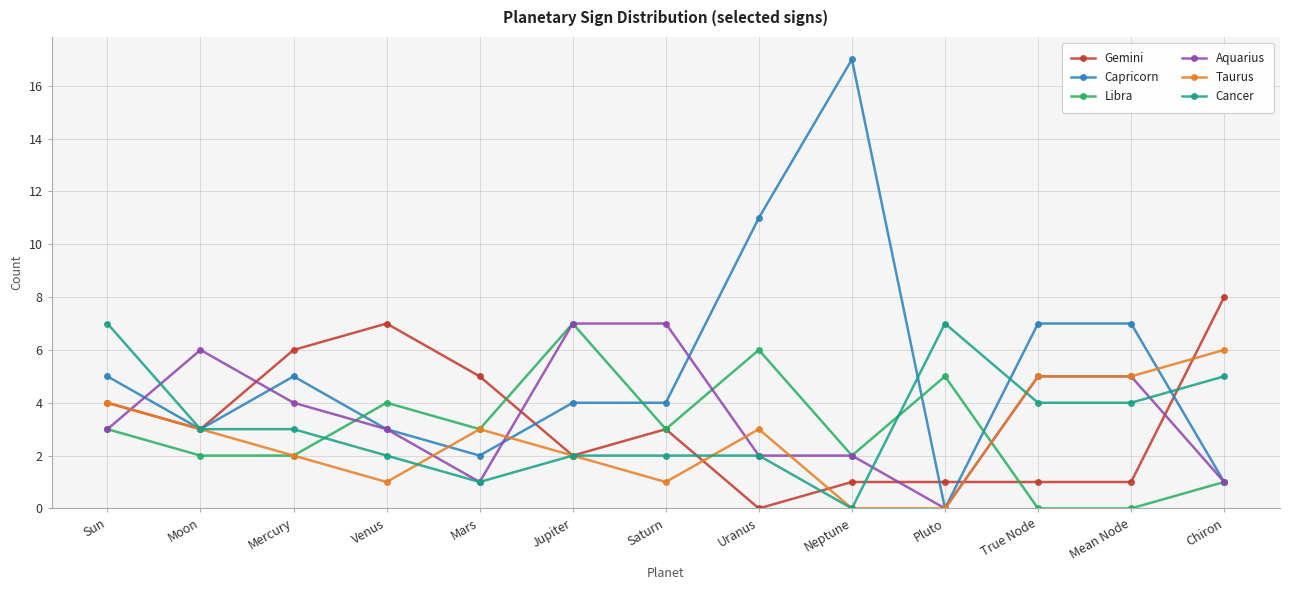

What position from the left is Venus?

4